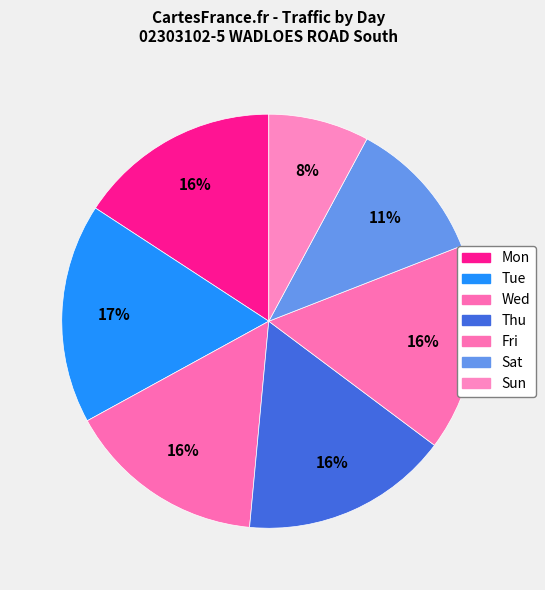

Which category has the biggest portion of the pie?

Tue